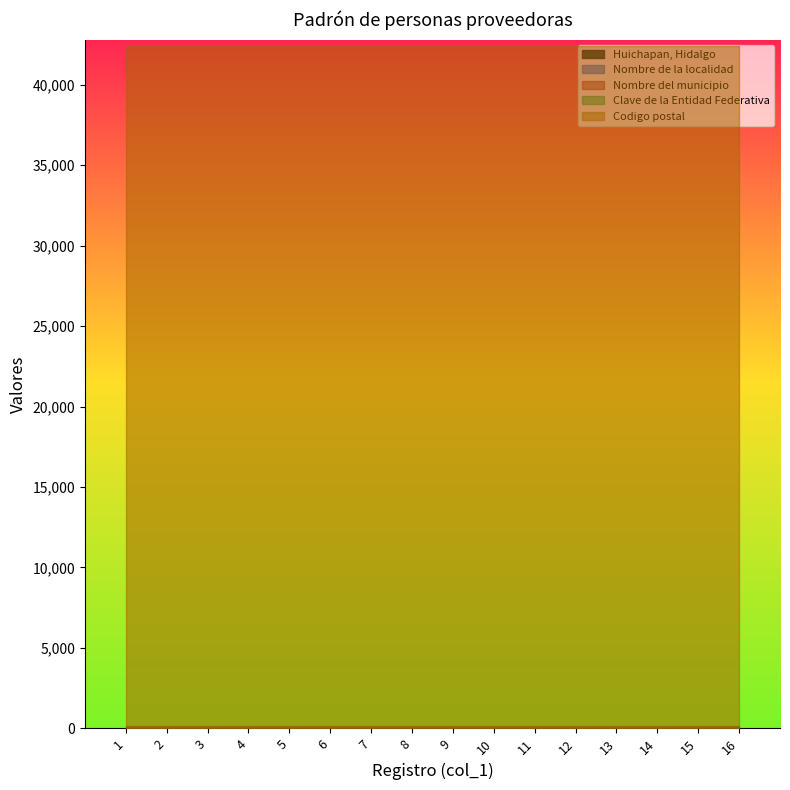

What is the total value across all series at 8?

42579